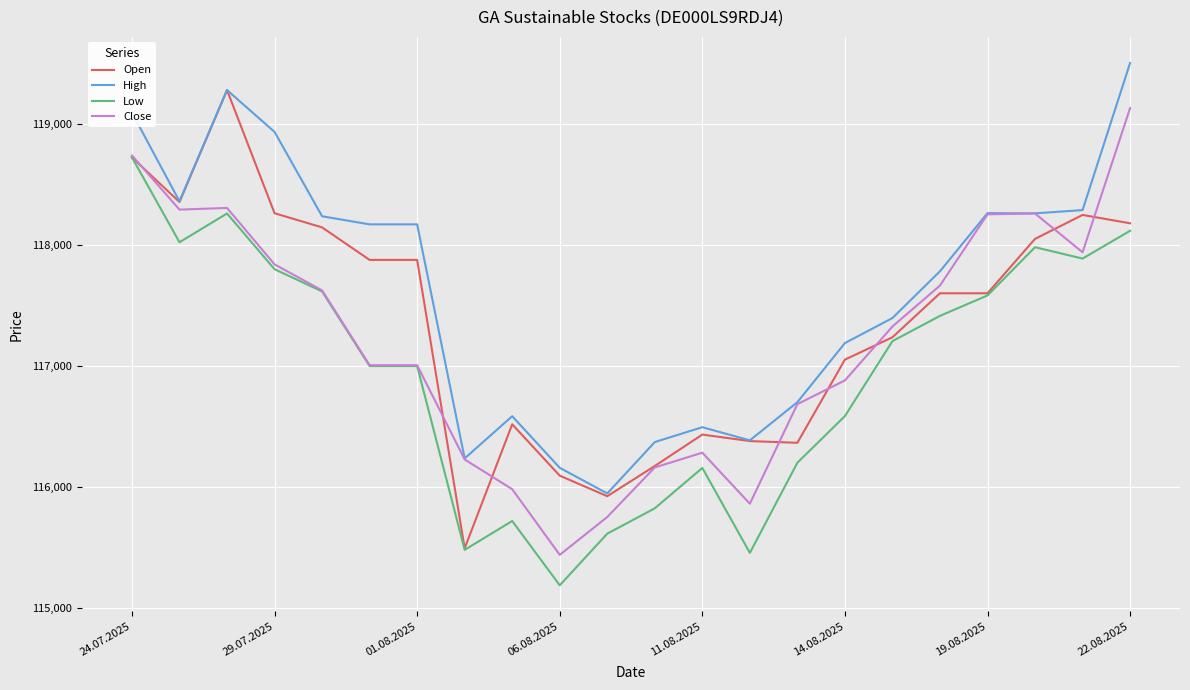

True or false: High and Low intersect in this chart.

False